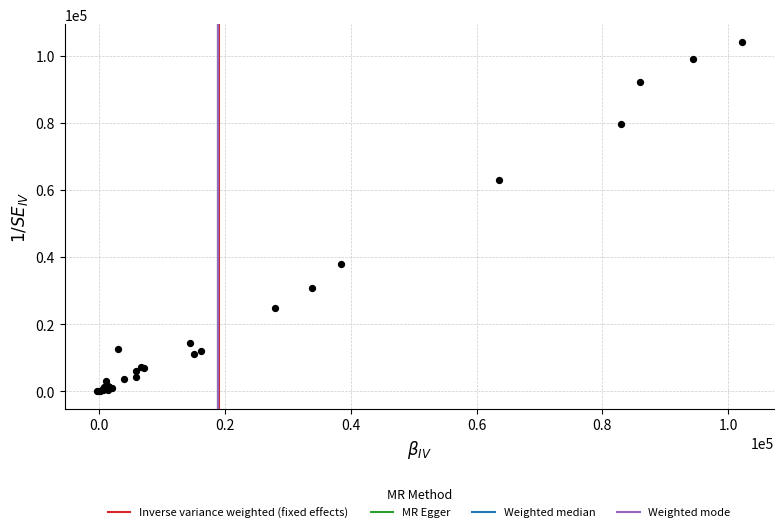

What Y value in the scatter plot is closest to 52059?

62981